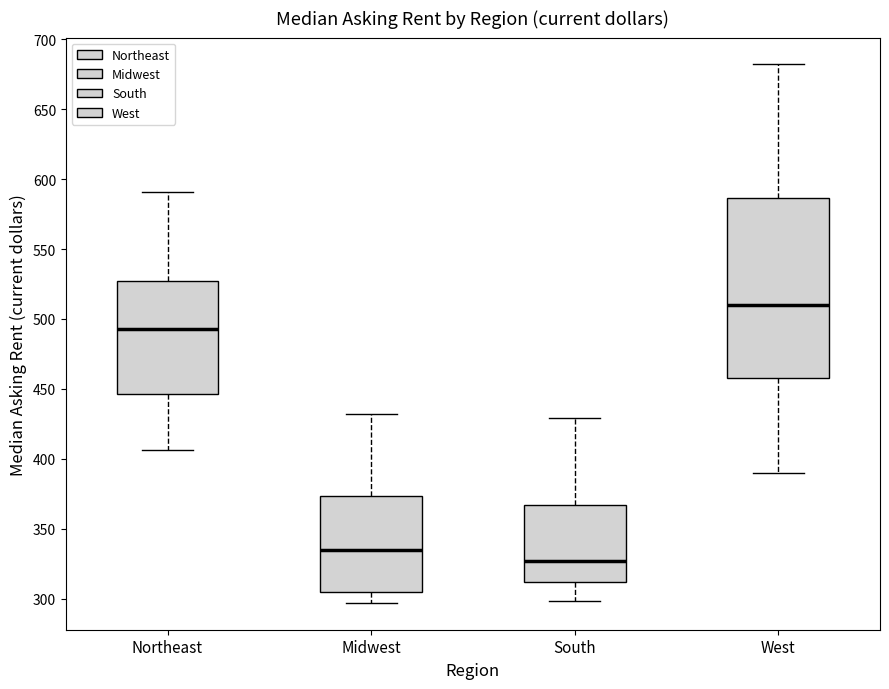

Reading left to right, transcribe this box plot: for each box, give where its median line is, the range the box spans, and where its two whiskers end, as read against the y-axis. The values are not printed on the chart, so give them approximately, as read against the axis.

Northeast: median 495, box 445 to 525, whiskers 405 to 590
Midwest: median 335, box 305 to 375, whiskers 295 to 430
South: median 325, box 310 to 365, whiskers 300 to 430
West: median 510, box 460 to 585, whiskers 390 to 680